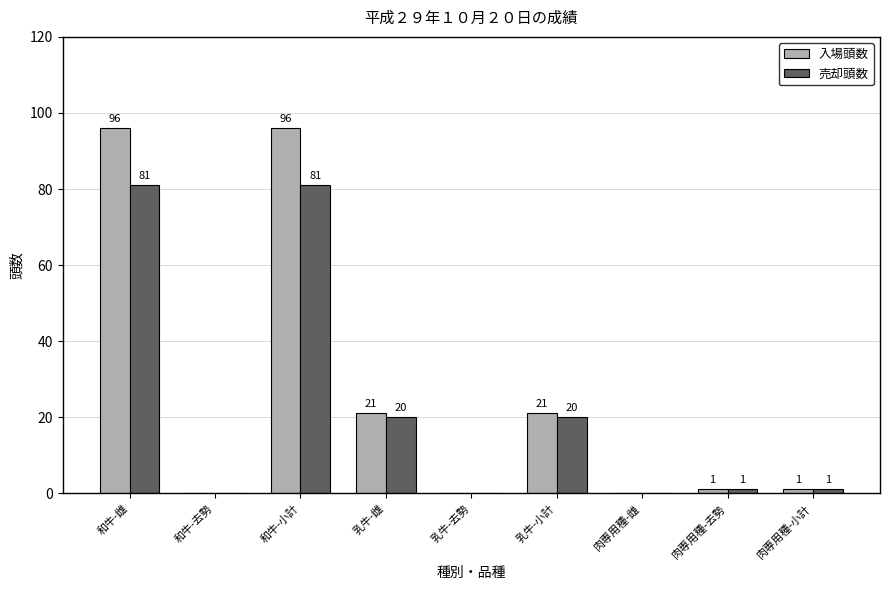

Reading left to right, extract all data points from this chart.

入場頭数: 和牛-雌=96	和牛-去勢=0	和牛-小計=96	乳牛-雌=21	乳牛-去勢=0	乳牛-小計=21	肉専用種-雌=0	肉専用種-去勢=1	肉専用種-小計=1
売却頭数: 和牛-雌=81	和牛-去勢=0	和牛-小計=81	乳牛-雌=20	乳牛-去勢=0	乳牛-小計=20	肉専用種-雌=0	肉専用種-去勢=1	肉専用種-小計=1